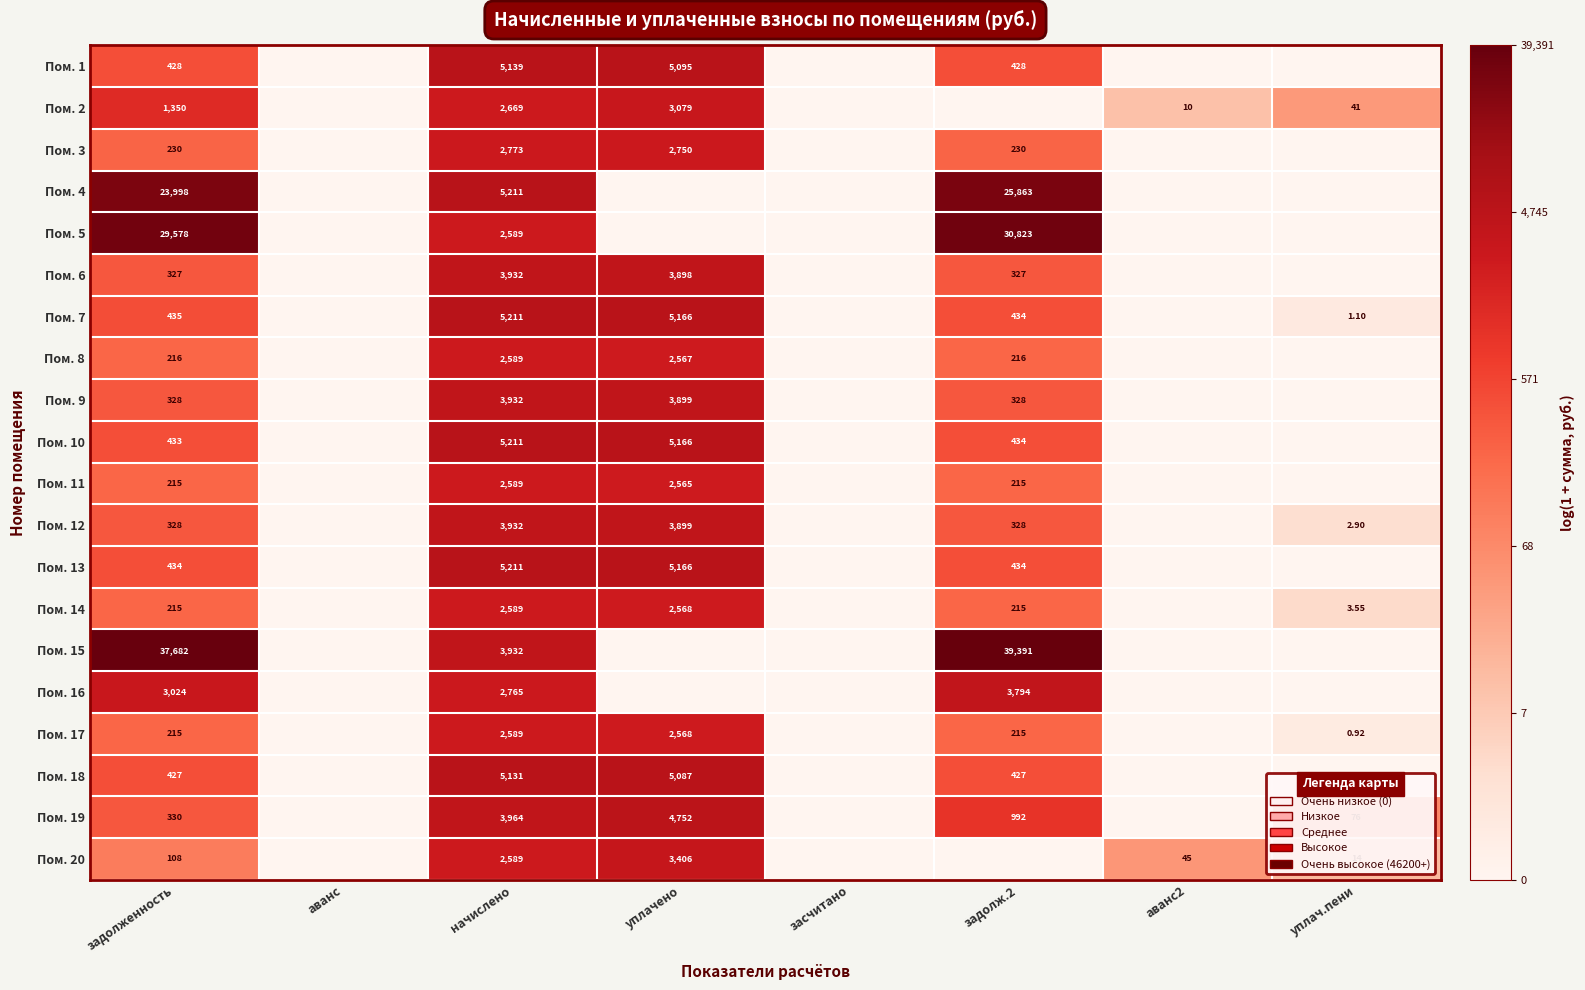

Is the value of Пом. 6 at начислено greater than the value of Пом. 13 at уплачено?

No